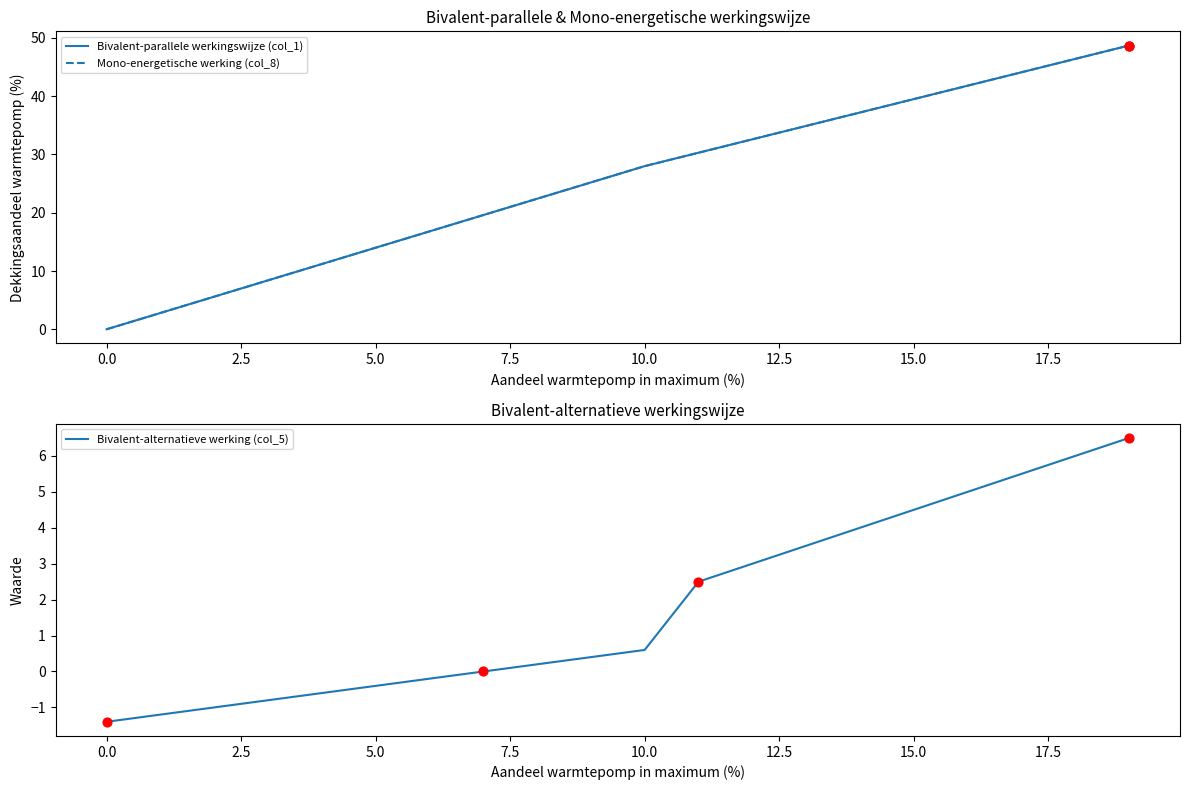

What is the total value across all series at 10?

56.6